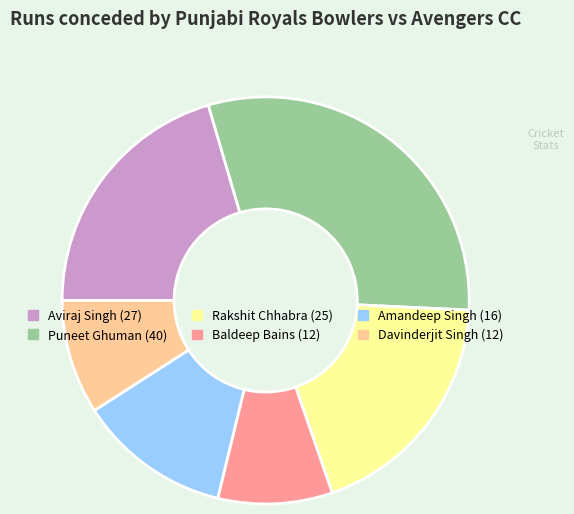

The Baldeep Bains slice represents 20% of the pie. True or false?

False